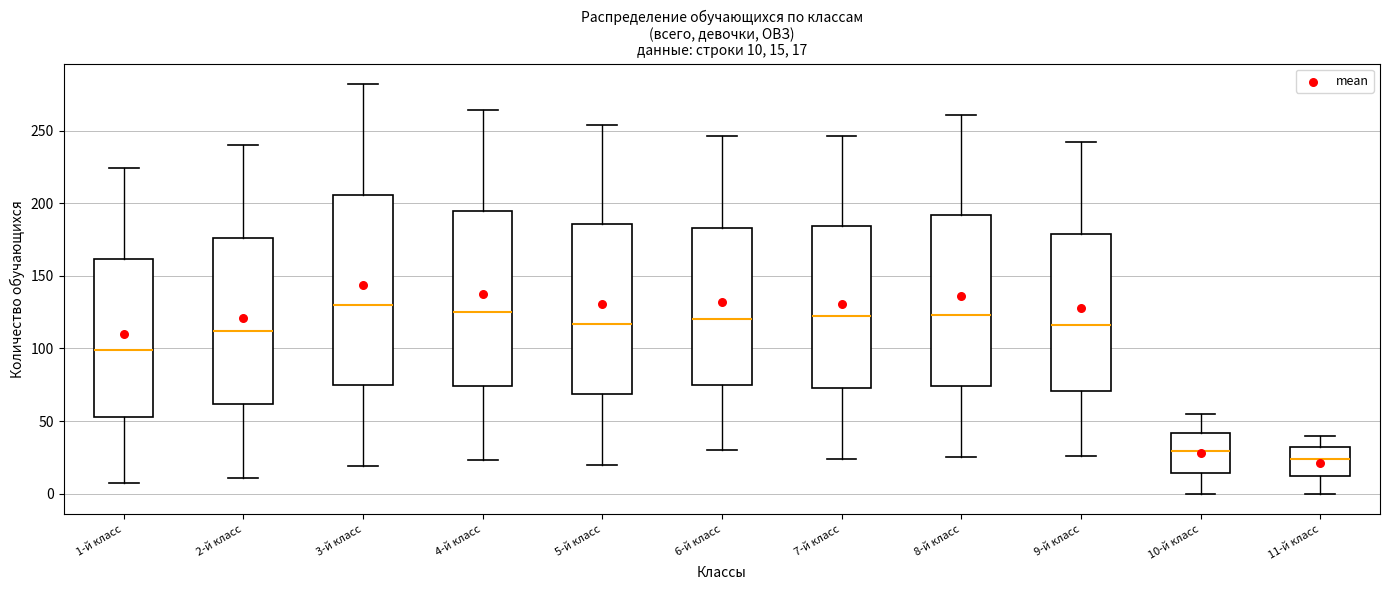

Comparing the boxes themselves (not the whiskers), which one is the tallest?

3-й класс